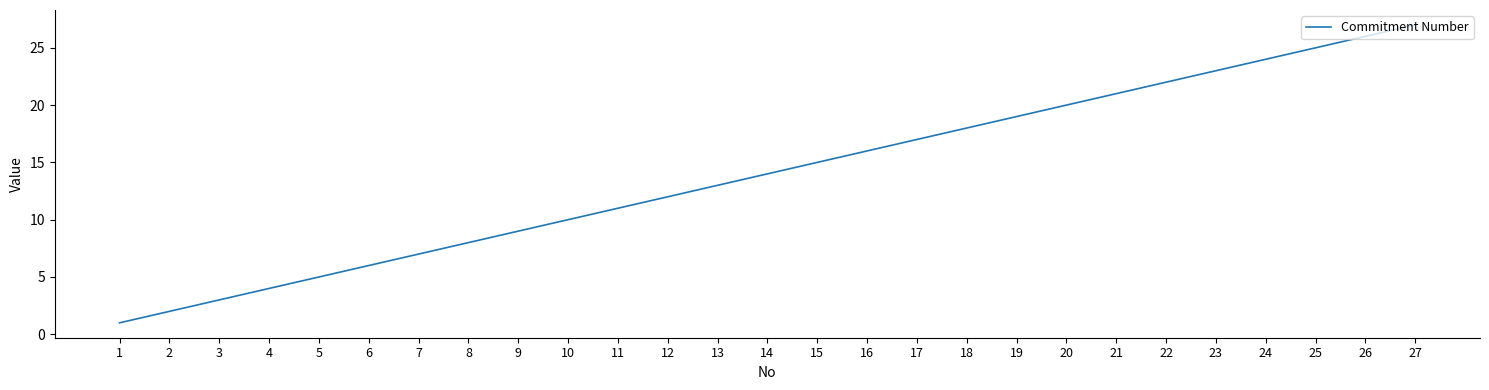

Rank the categories by value from lowest to highest.

1, 2, 3, 4, 5, 6, 7, 8, 9, 10, 11, 12, 13, 14, 15, 16, 17, 18, 19, 20, 21, 22, 23, 24, 25, 26, 27